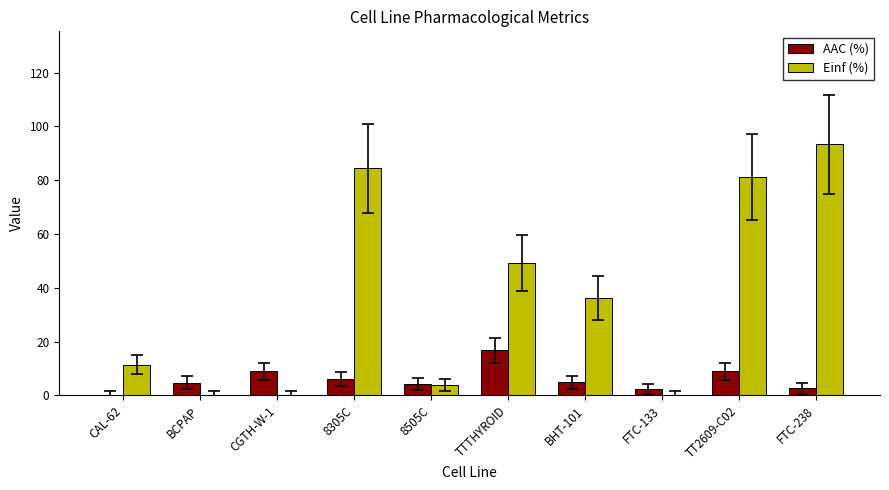

Which series has the largest total across all categories?

Einf (%)